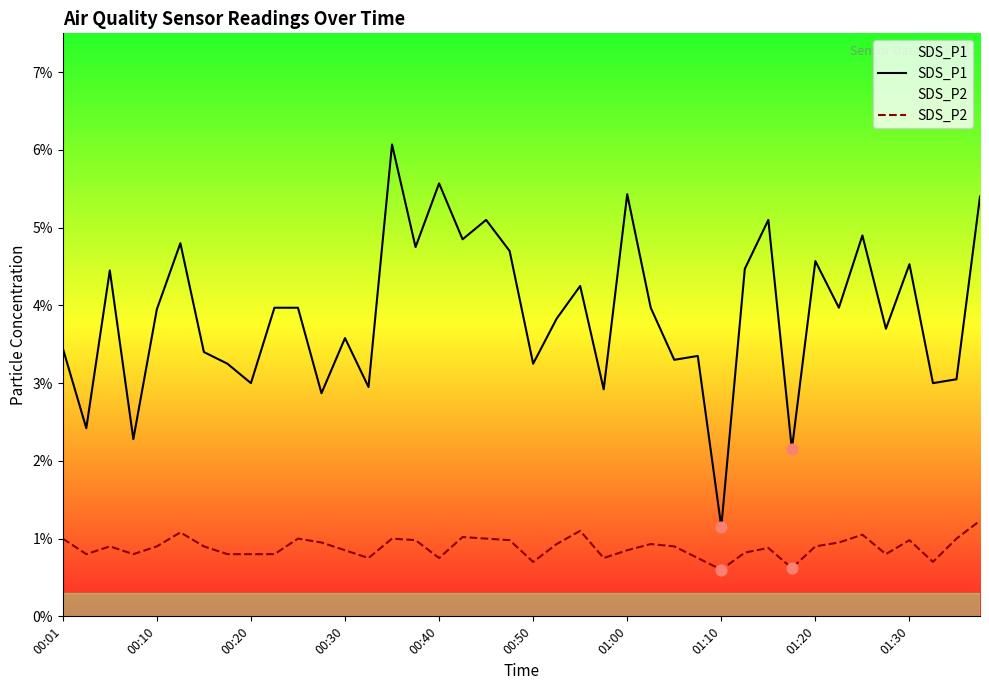

At how many categories does at least one series exceed 3?

31